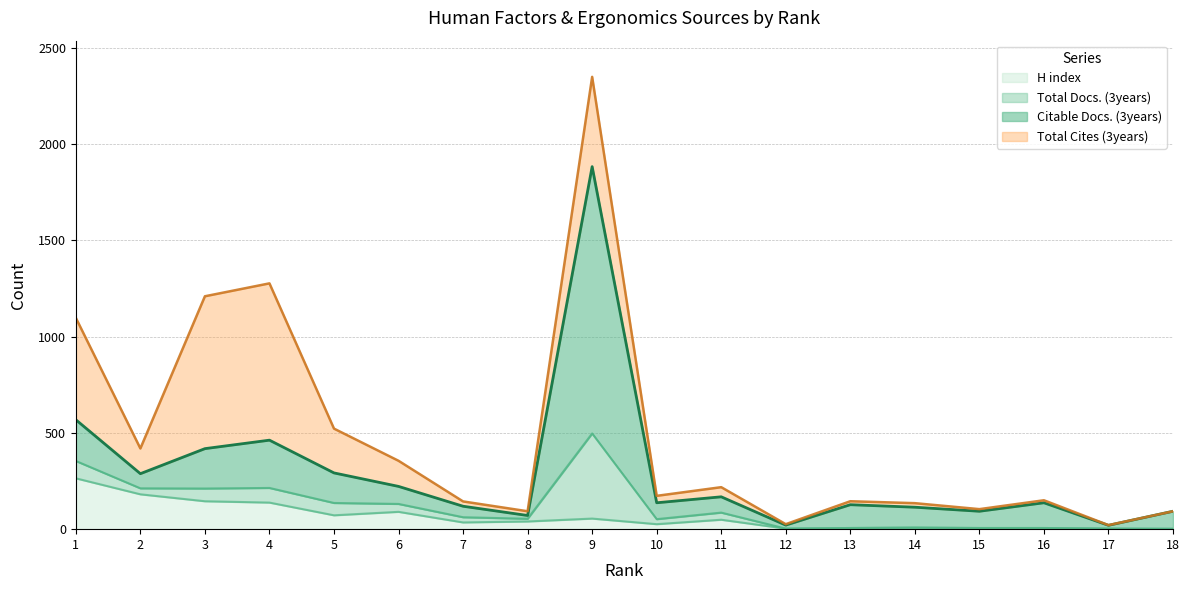

What is the value of the H index point at the 8th from the left?

40